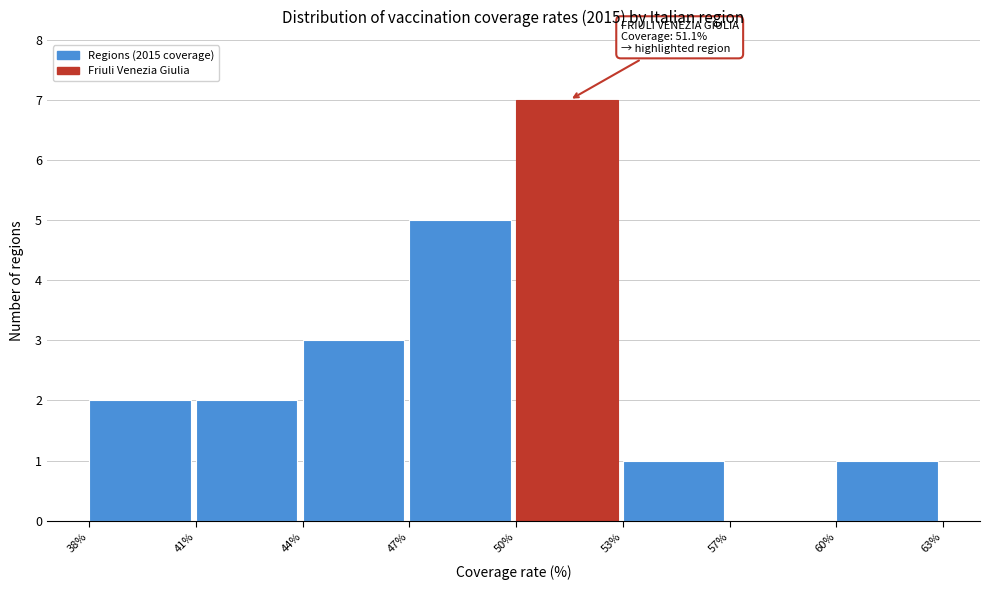

Reading left to right, list all the values displayed in this chart.

38%=2	41%=2	44%=3	47%=5	50%=7	53%=1	57%=0	60%=1